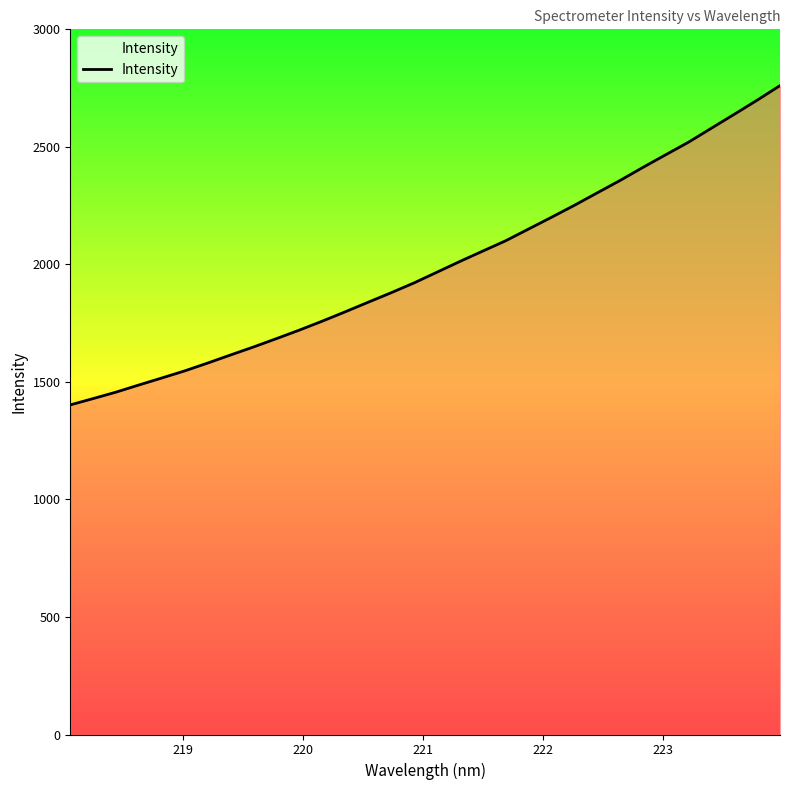

What is the greatest value displayed?

2760.6